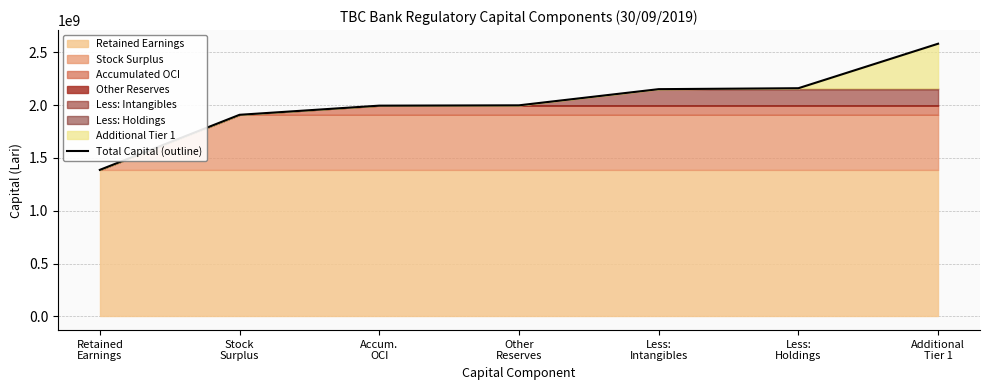

Reading left to right, extract all data points from this chart.

Retained
Earnings=1387399861.5	Stock
Surplus=1908590060.3	Accum.
OCI=1995168403.3	Other
Reserves=1998214041.1	Less:
Intangibles=2151215164.0	Less:
Holdings=2160131696.9	Additional
Tier 1=2581189296.9